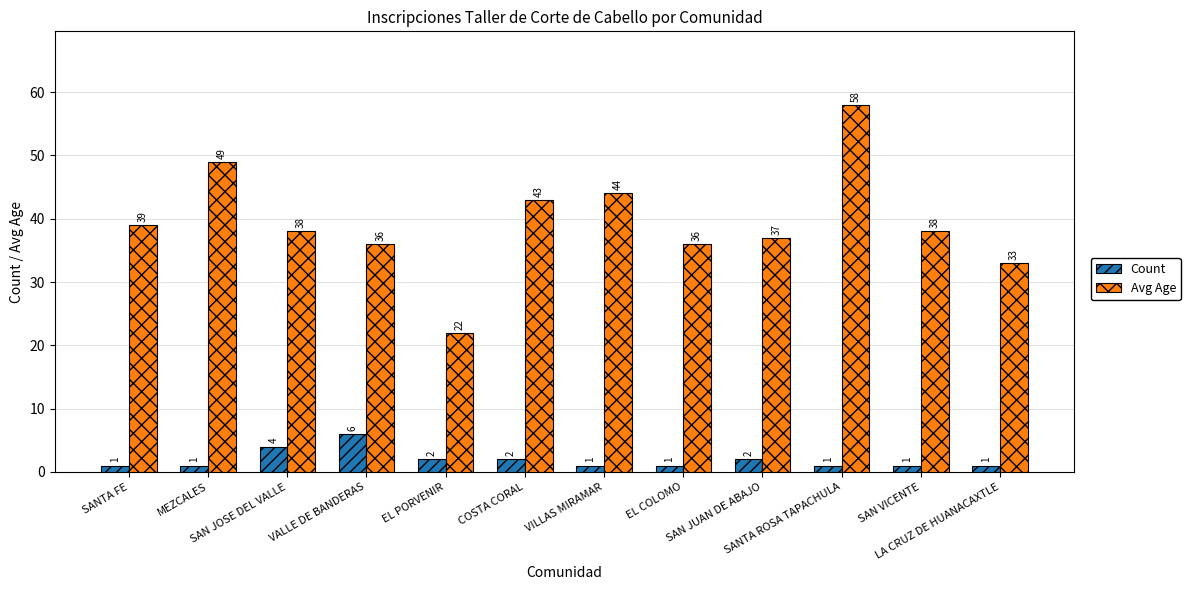

What is the label of the 12th bar from the left?

LA CRUZ DE HUANACAXTLE